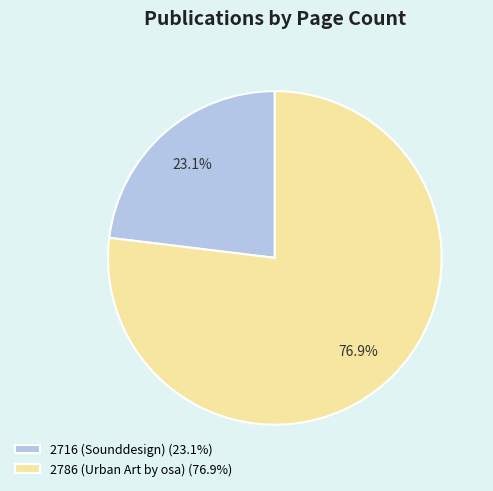

Rank the categories by value from lowest to highest.

2716 (Sounddesign), 2786 (Urban Art by osa)